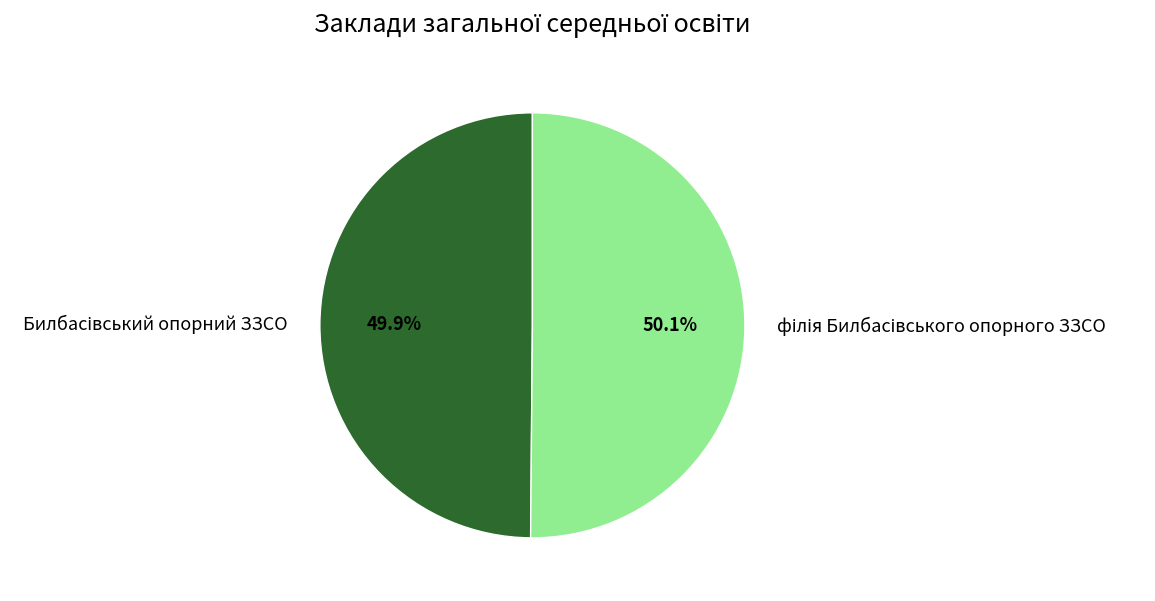

Does any single category account for the majority?

Yes